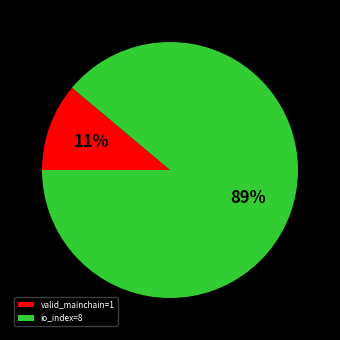

True or false: valid_mainchain=1 accounts for 11% of the total.

True